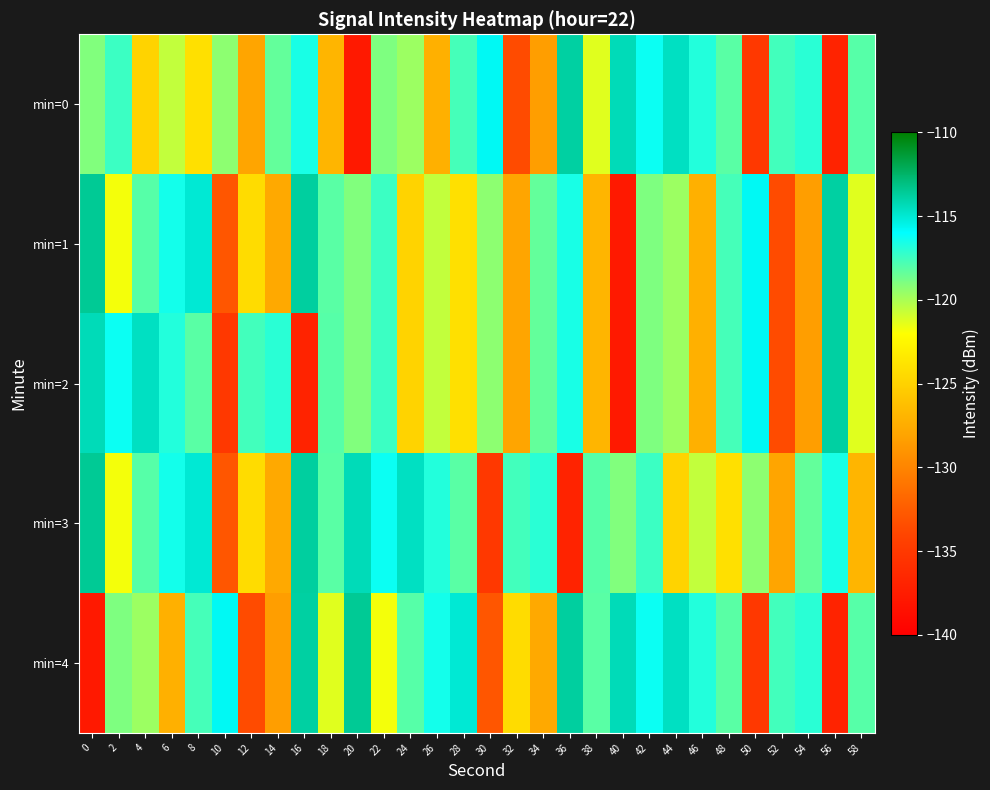

What is the total value across all series at 40?

-623.3